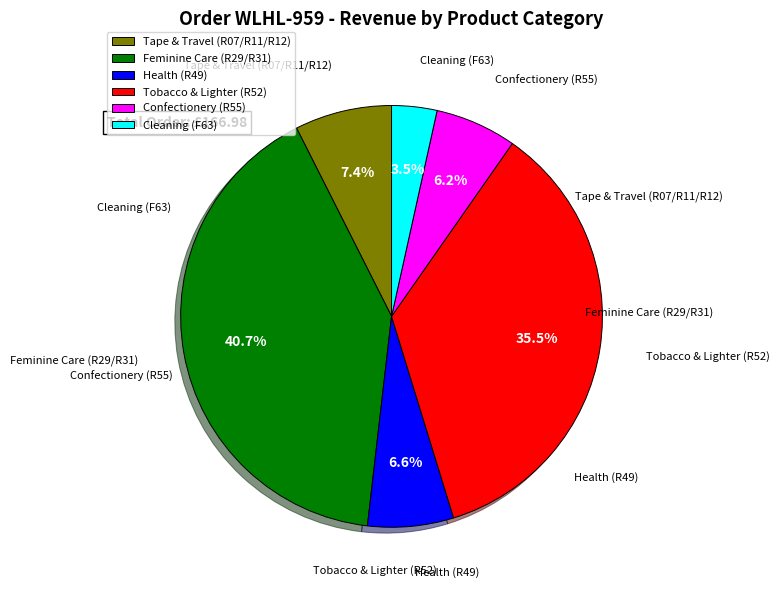

Is Health (R49) the majority of the pie?

No